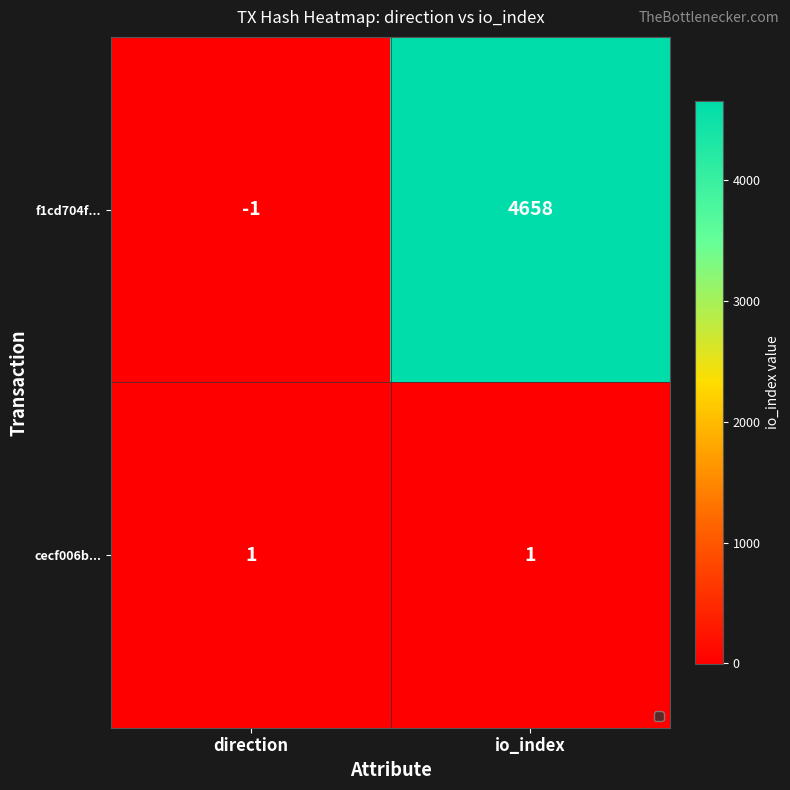

True or false: cecf006b... has a value of 1 at direction.

True